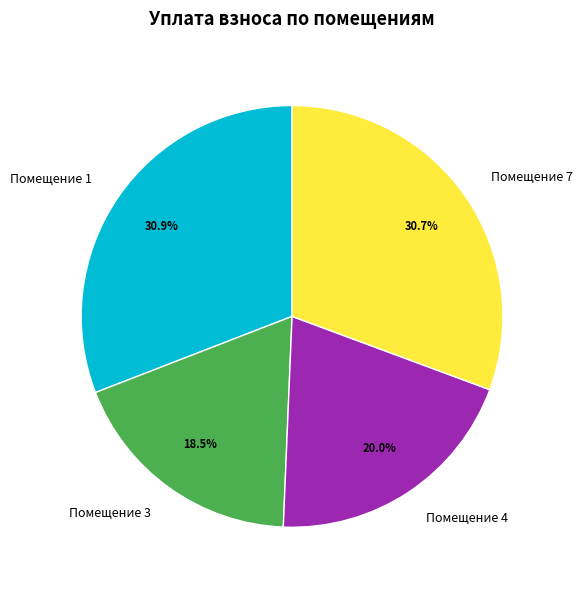

What is the smallest slice in the pie chart?

Помещение 3